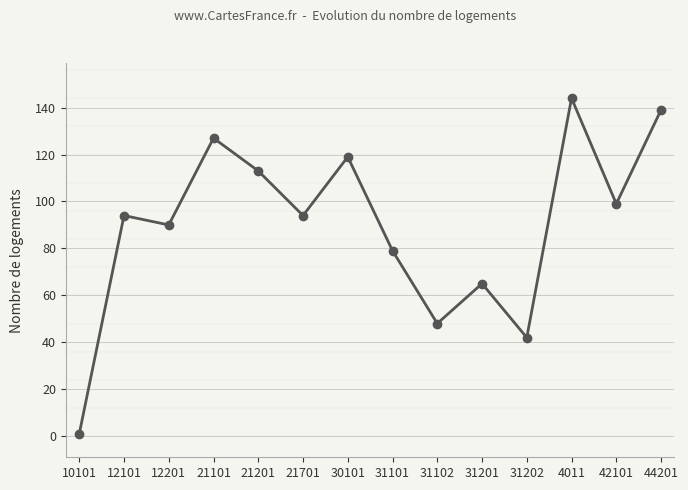

What is the label of the 8th point from the left?

31101